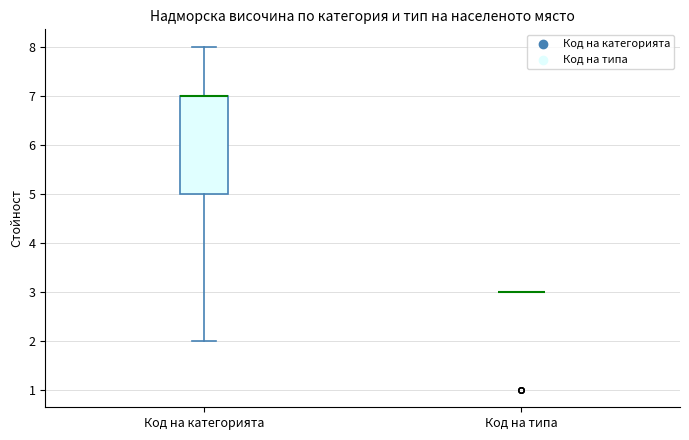

Where does the lower whisker of the box for Код на категорията end on the y-axis? The values are not printed on the chart, so give them approximately, as read against the axis.

2